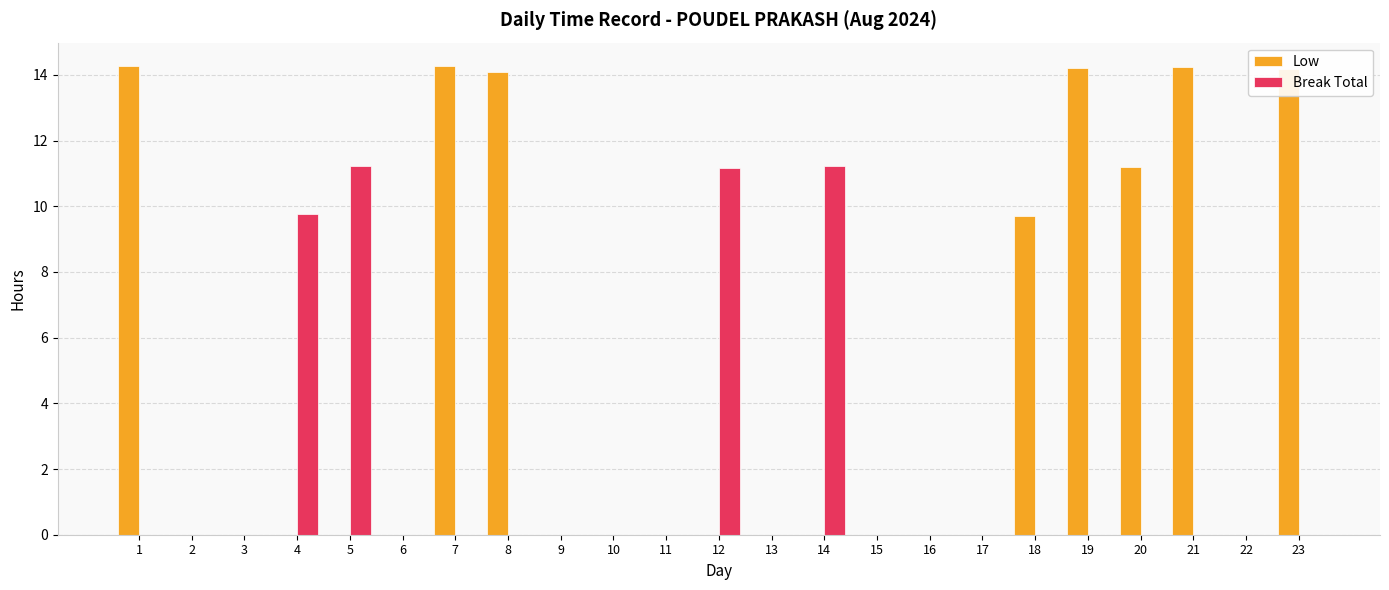

The Low series shows 0.0 at 4. True or false?

True